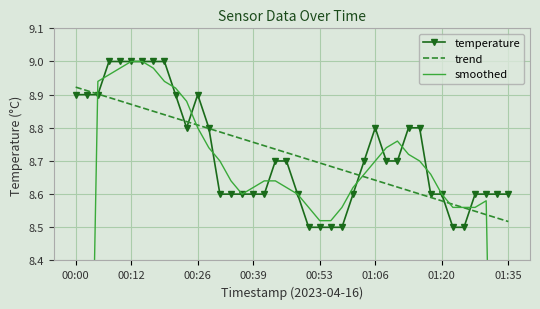

Which series has the largest range (max minus min)?

smoothed